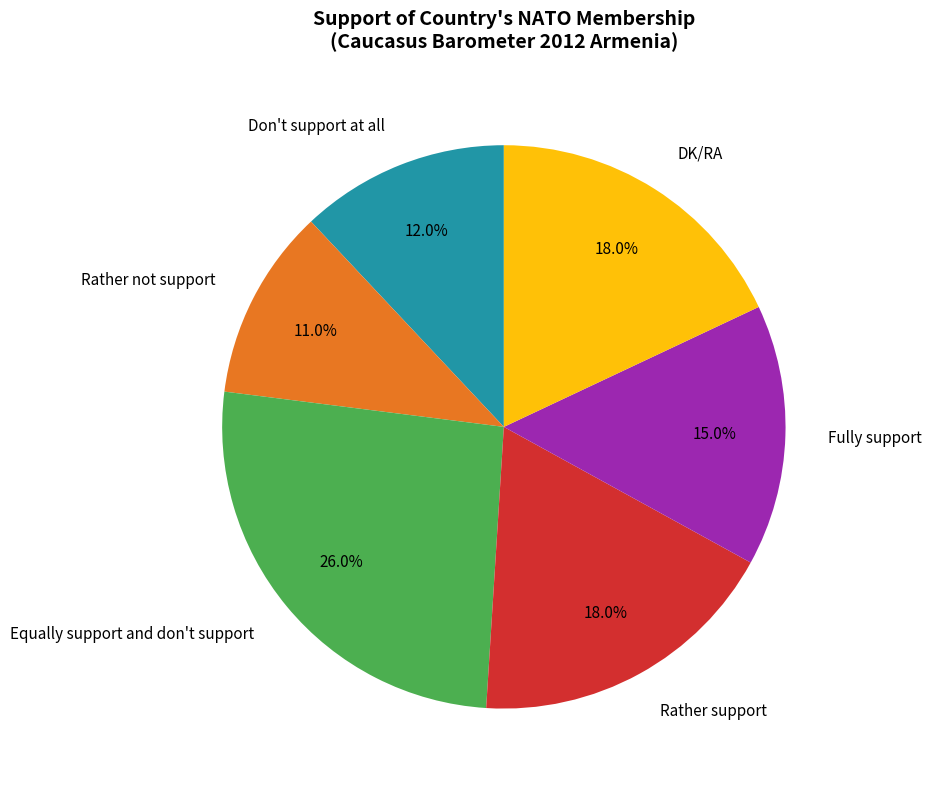

Which has a higher value, Don't support at all or Equally support and don't support?

Equally support and don't support